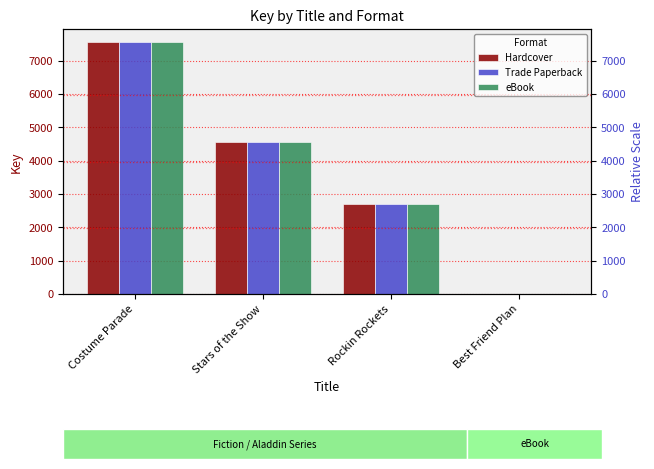

The value of Trade Paperback at Rockin Rockets is 1115. True or false?

False